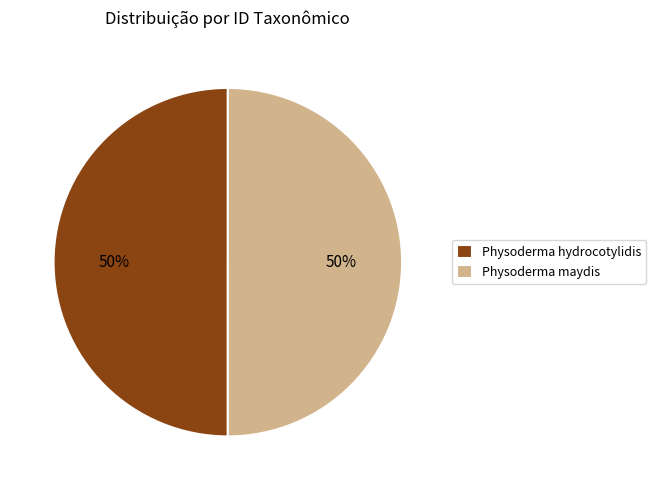

To the nearest percent, what portion does Physoderma hydrocotylidis represent?

50%